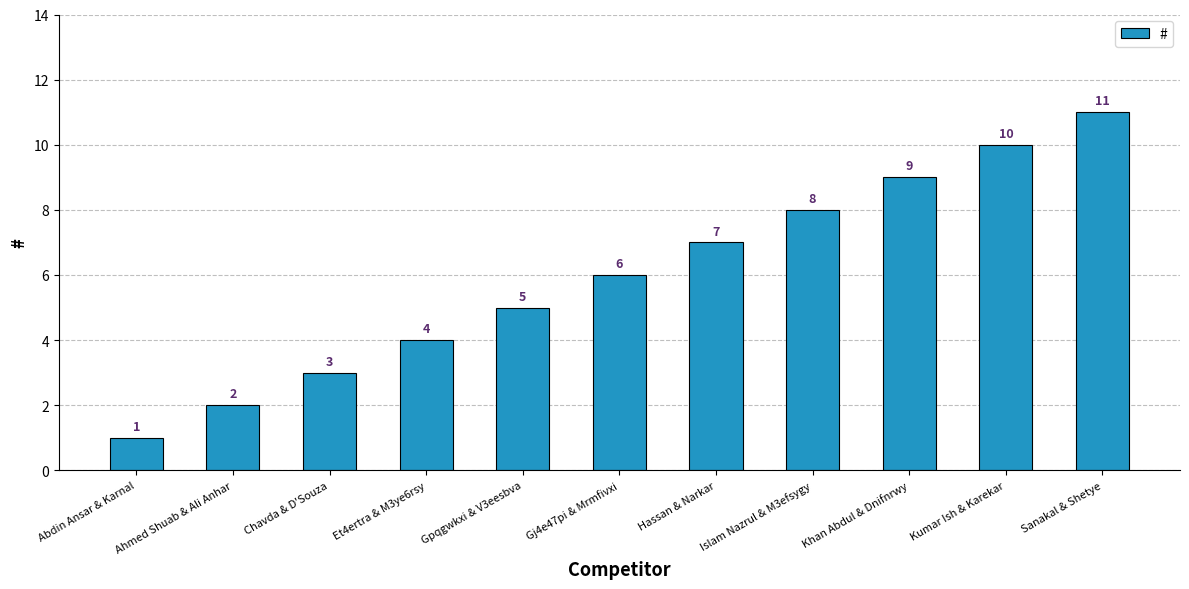

What is the sum of all values?

66